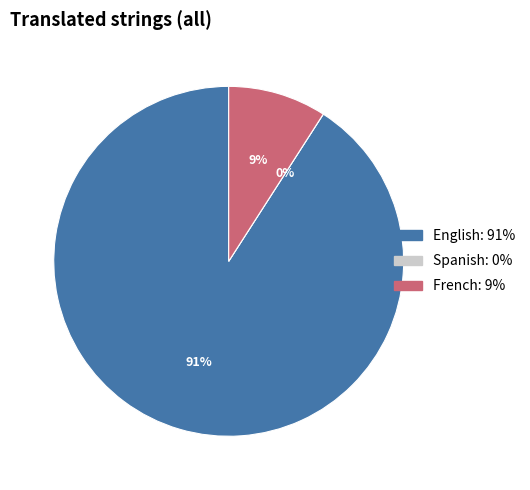

Is the sum of English and Spanish greater than half?

Yes